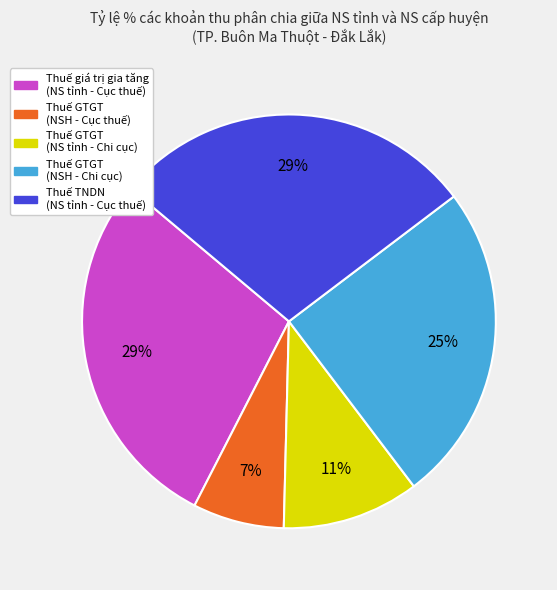

Is there a majority slice in this chart?

No